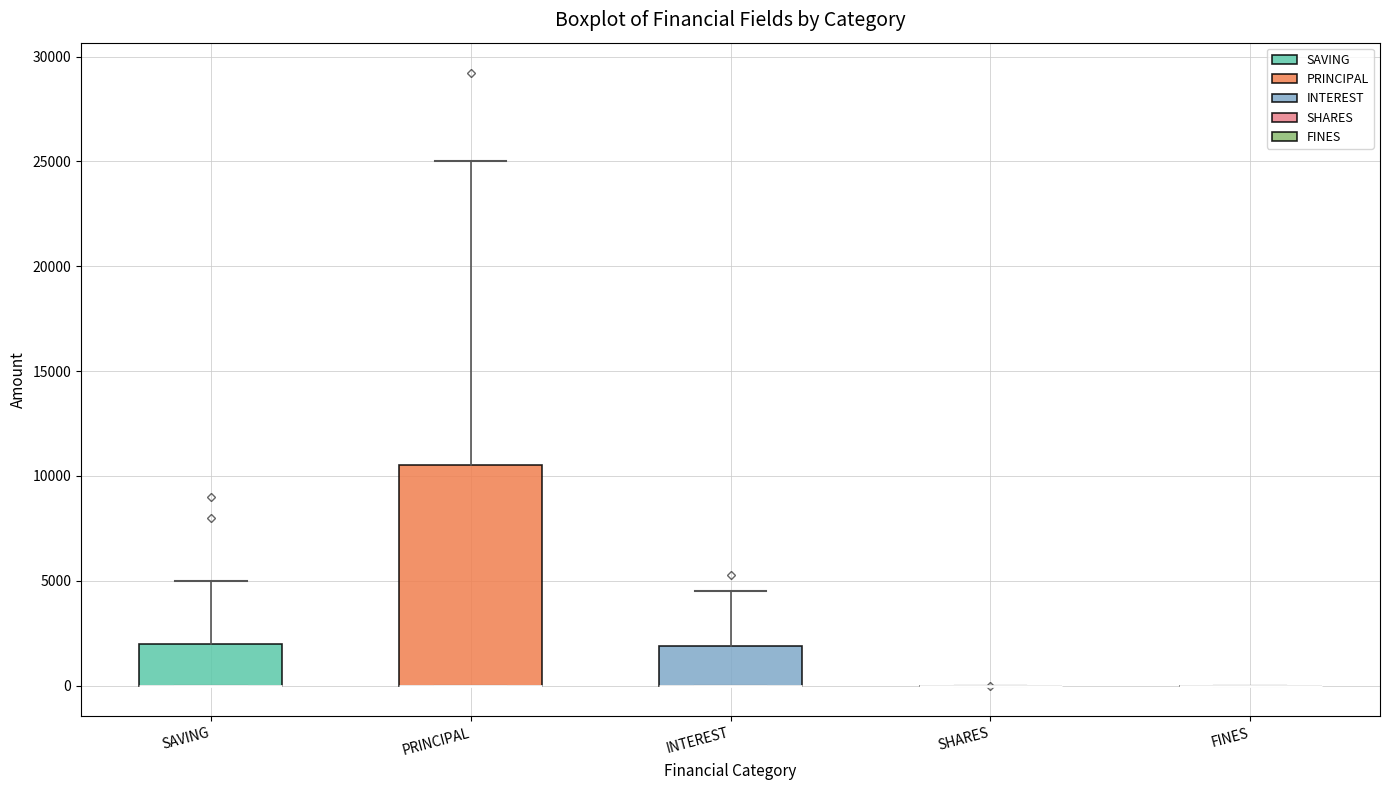

Which box is the tallest, from its lower edge to its upper edge?

PRINCIPAL